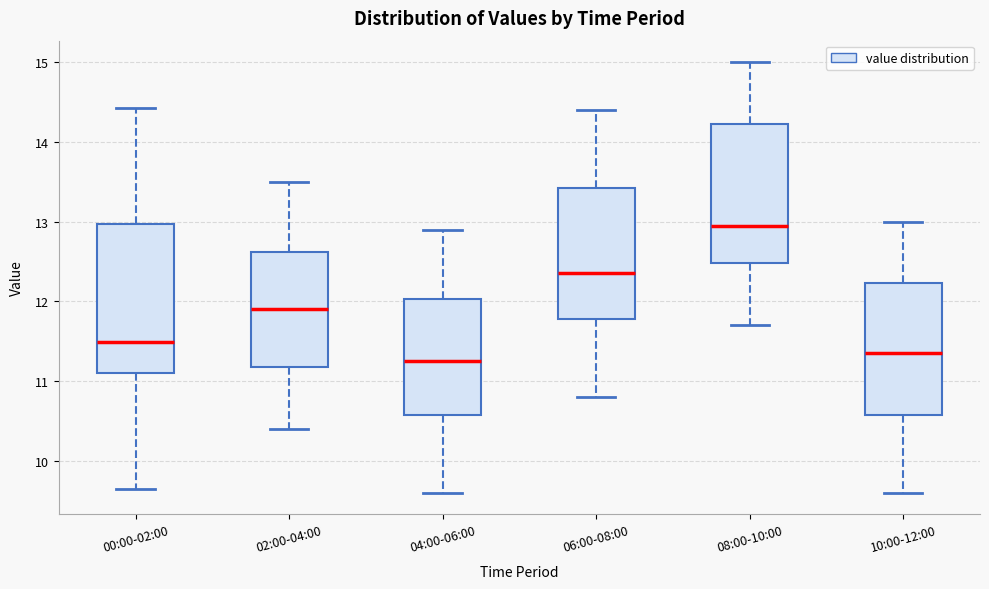

Where does the lower whisker of the box for 04:00-06:00 end on the y-axis? The values are not printed on the chart, so give them approximately, as read against the axis.

9.6